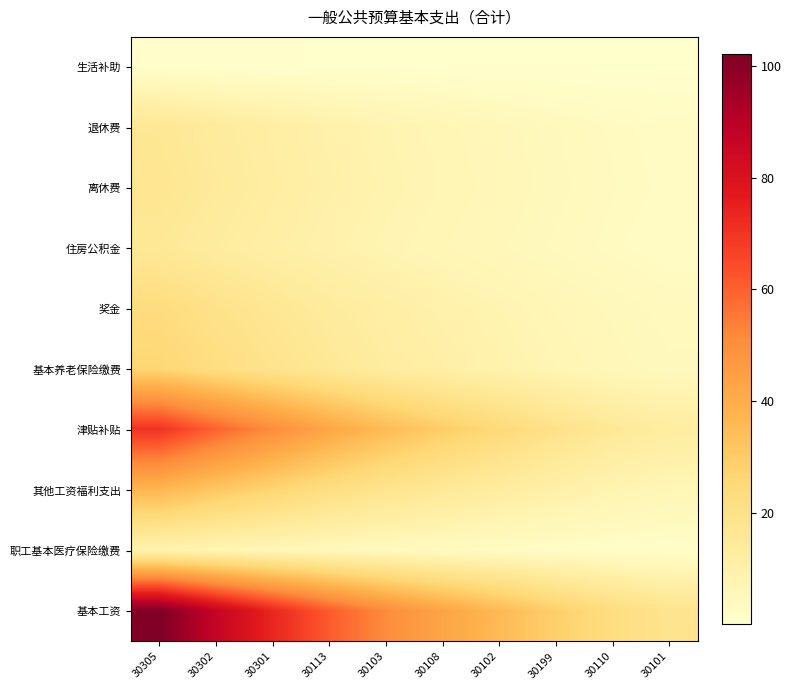

Reading right to left, transcribe all the data shown in this chart.

生活补助: 30101=0.1	30110=0.2	30199=0.2	30102=0.3	30108=0.3	30103=0.4	30113=0.5	30301=0.6	30302=0.7	30305=0.8
退休费: 30101=2.9	30110=3.6	30199=4.6	30102=5.7	30108=6.9	30103=8.2	30113=9.8	30301=11.8	30302=13.9	30305=16.4
离休费: 30101=3.1	30110=3.8	30199=4.8	30102=6.0	30108=7.2	30103=8.6	30113=10.3	30301=12.4	30302=14.7	30305=17.2
住房公积金: 30101=2.8	30110=3.4	30199=4.4	30102=5.5	30108=6.6	30103=7.8	30113=9.4	30301=11.3	30302=13.3	30305=15.7
奖金: 30101=4.1	30110=5.1	30199=6.4	30102=8.1	30108=9.7	30103=11.5	30113=13.8	30301=16.6	30302=19.6	30305=23.0
基本养老保险缴费: 30101=4.7	30110=5.8	30199=7.3	30102=9.2	30108=11.0	30103=13.1	30113=15.7	30301=18.8	30302=22.3	30305=26.2
津贴补贴: 30101=12.6	30110=15.4	30199=19.7	30102=24.6	30108=29.5	30103=35.1	30113=42.1	30301=50.6	30302=59.7	30305=70.2
其他工资福利支出: 30101=6.6	30110=8.1	30199=10.3	30102=12.9	30108=15.5	30103=18.4	30113=22.1	30301=26.5	30302=31.3	30305=36.9
职工基本医疗保险缴费: 30101=1.5	30110=1.9	30199=2.4	30102=3.0	30108=3.6	30103=4.2	30113=5.1	30301=6.1	30302=7.2	30305=8.5
基本工资: 30101=18.4	30110=22.5	30199=28.6	30102=35.7	30108=42.9	30103=51.1	30113=61.3	30301=73.5	30302=86.8	30305=102.1